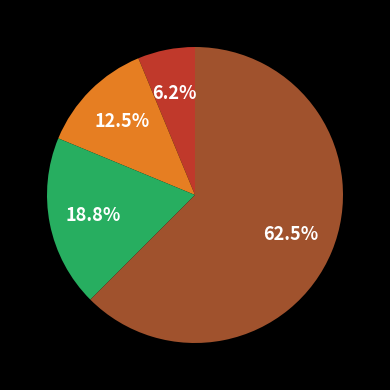

Is there any slice that represents more than half of the pie?

Yes